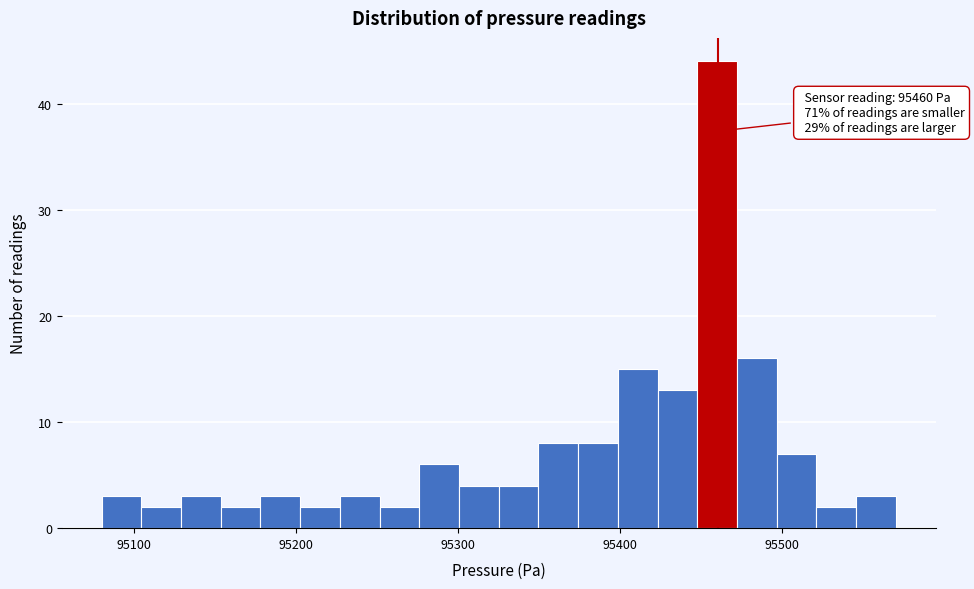

Read against the x-axis, roughly where is the centre of the tallest bar?

95460